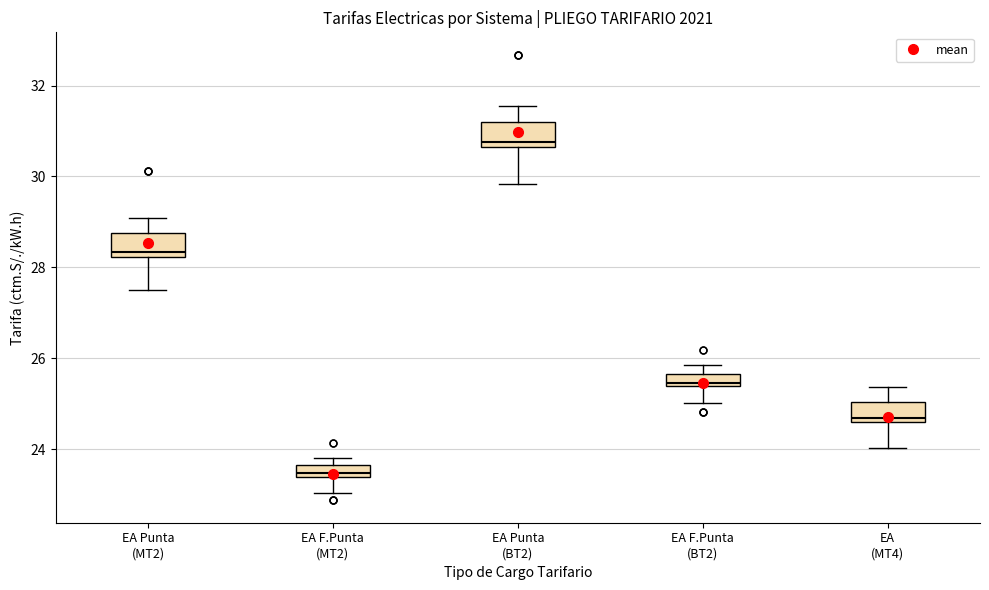

Which box's median line is the lowest?

EA F.Punta (MT2)